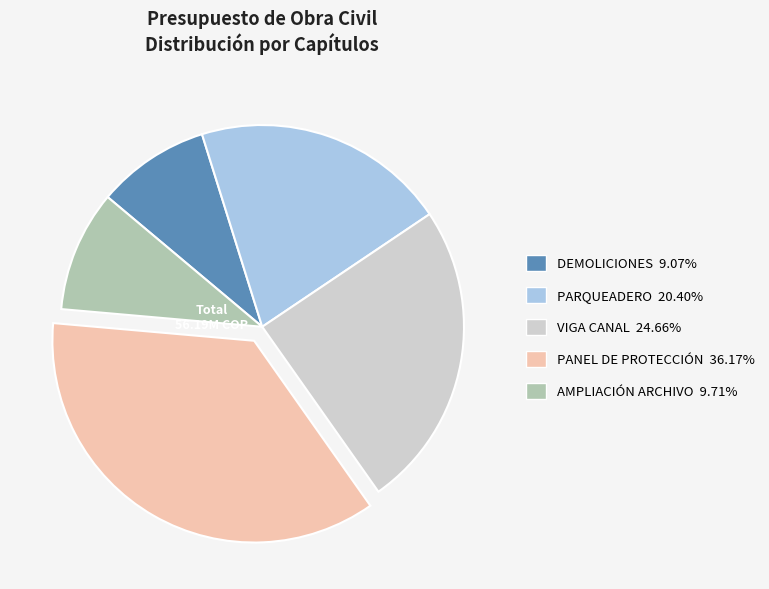

Approximately how many times larger is the value at PARQUEADERO compared to DEMOLICIONES?

2.2